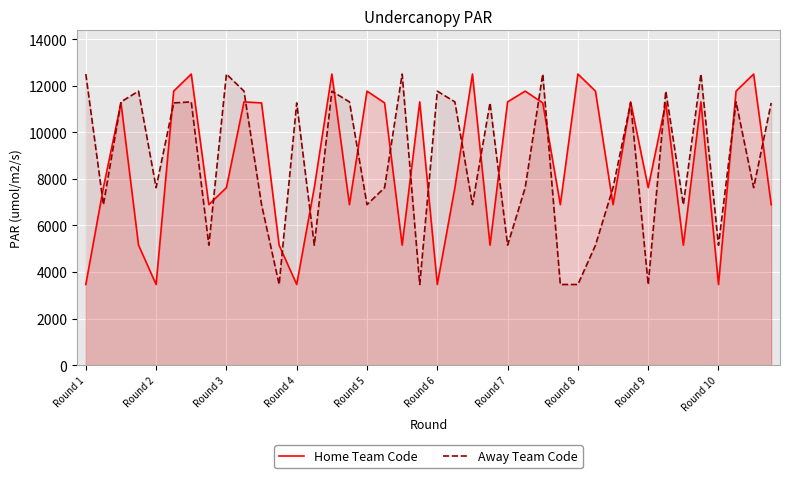

Which series has the widest spread of values?

Home Team Code